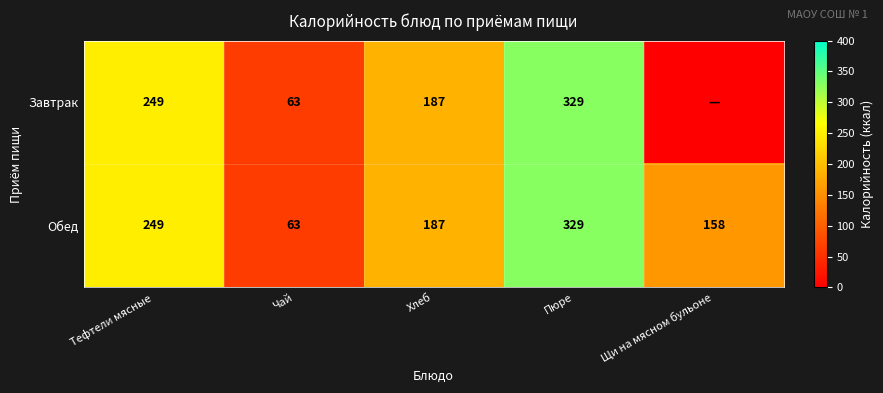

The Завтрак series shows 57 at Хлеб. True or false?

False